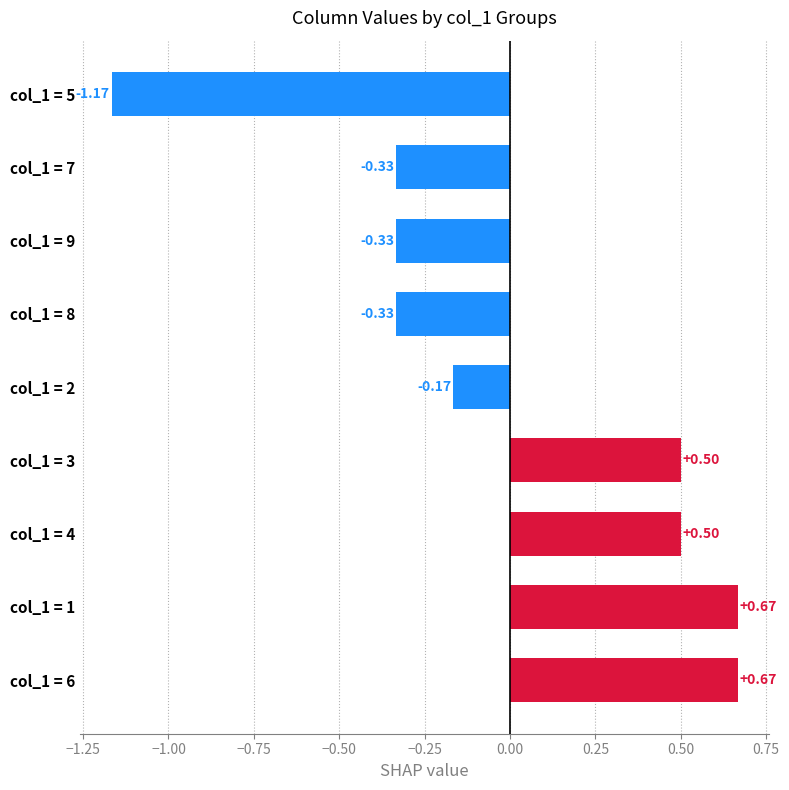

At which label is the value closest to 0?

col_1 = 2